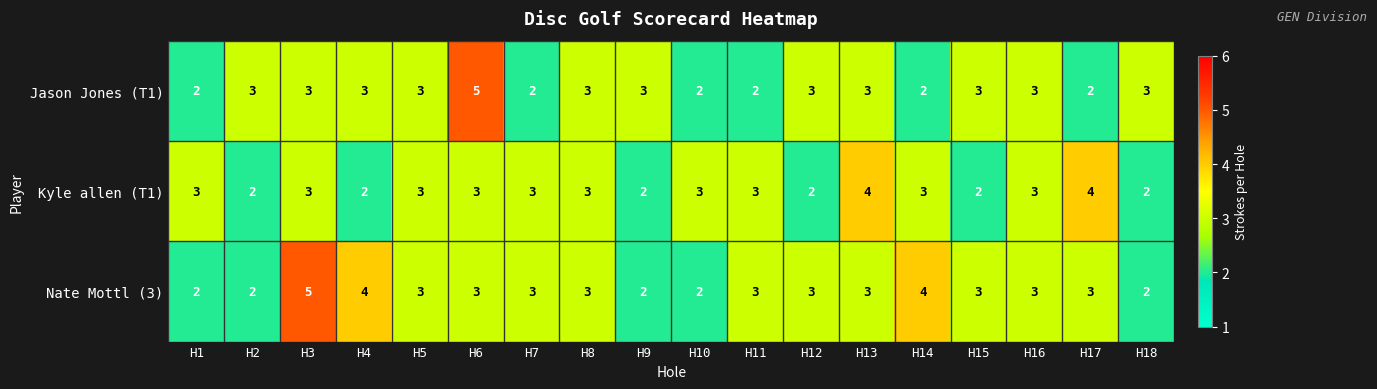

What is the maximum value shown in the chart?

5